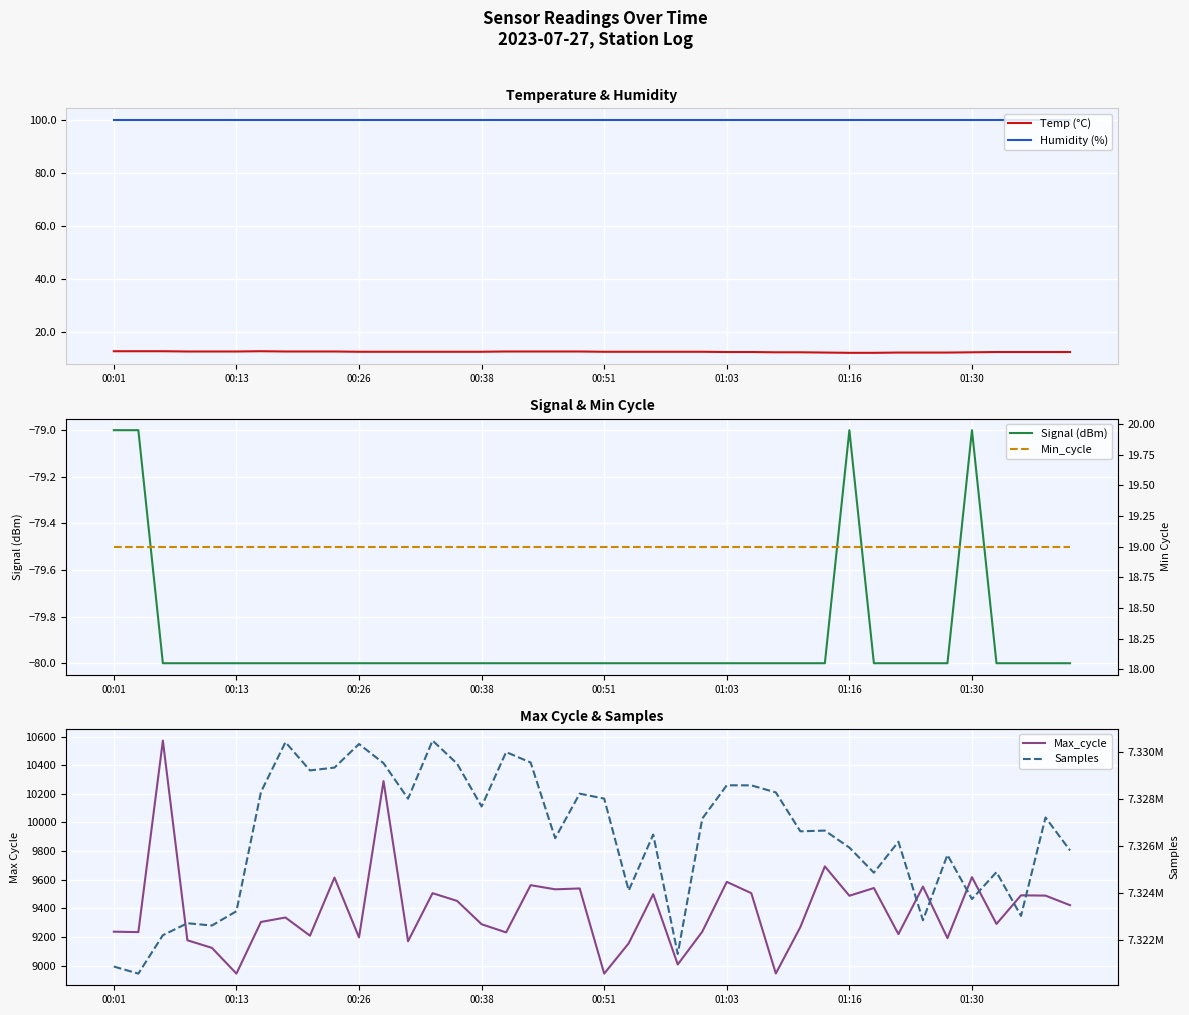

How many lines are shown in the chart?

6